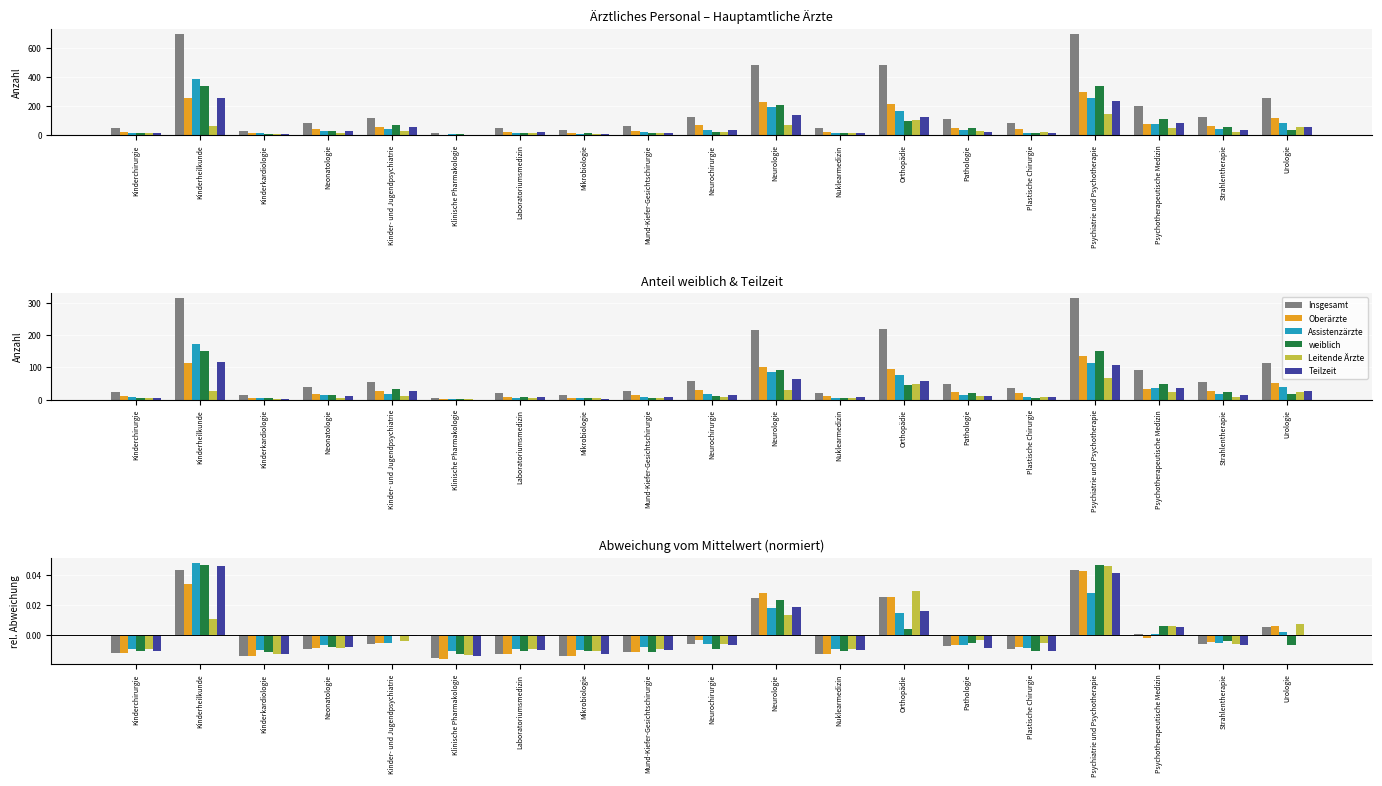

Is the value of Oberärzte at Kinder- und Jugendpsychiatrie greater than the value of Insgesamt at Plastische Chirurgie?

Yes